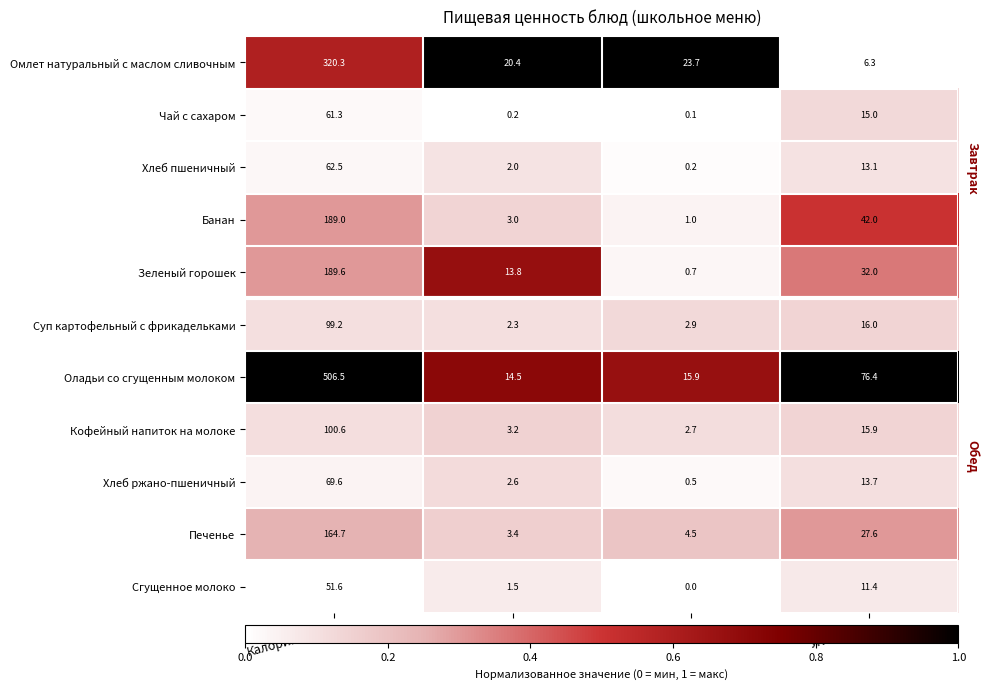

Which series has the largest total across all categories?

Оладьи со сгущенным молоком